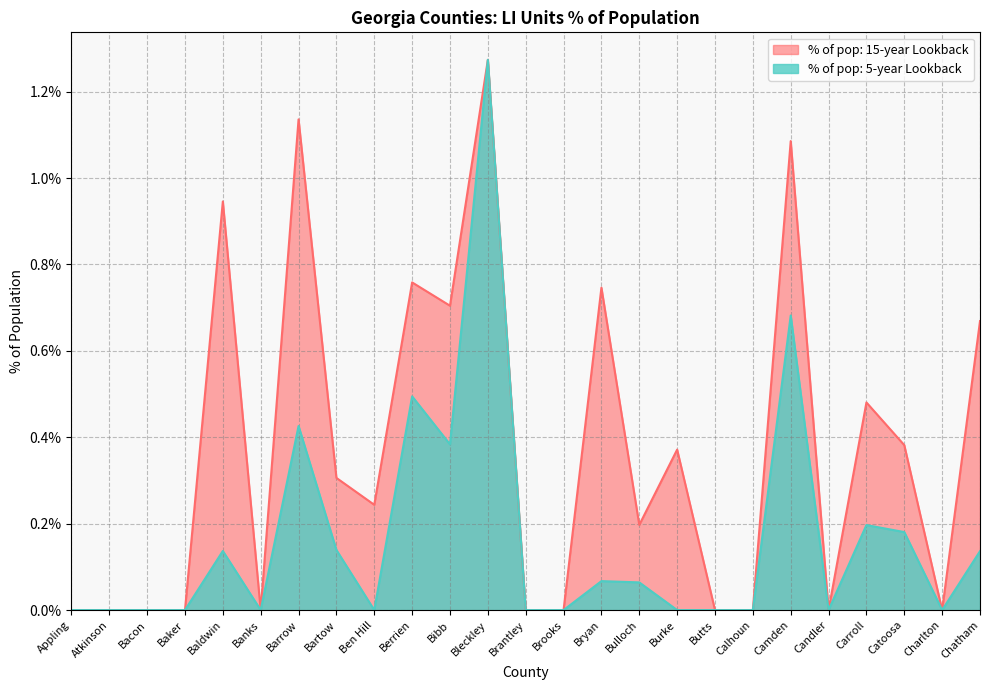

What is the label of the 5th point from the right?

Candler